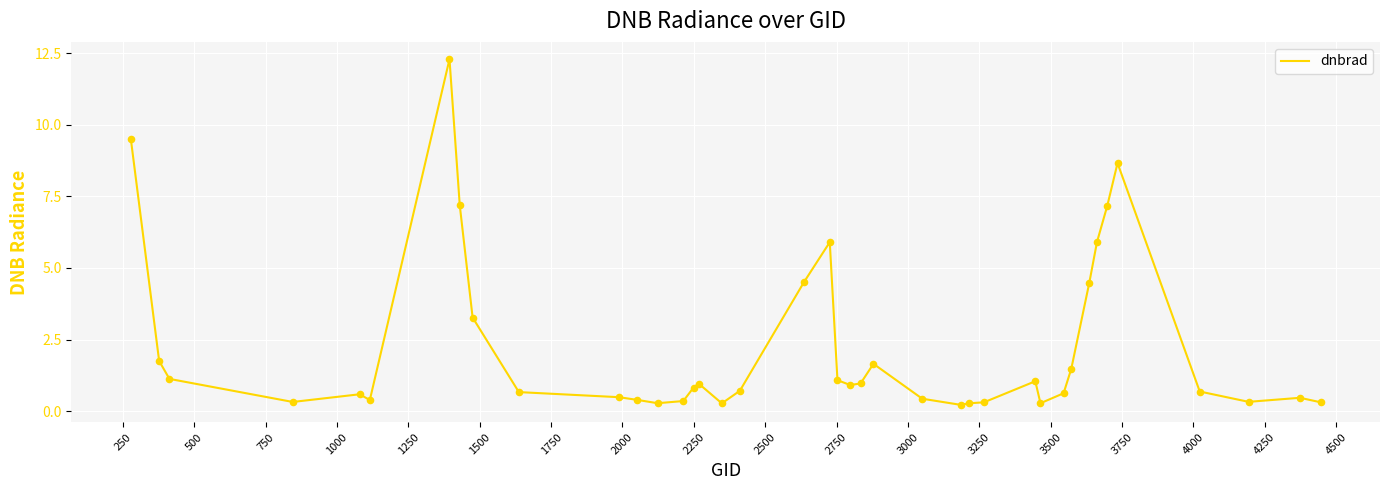

What is the maximum value shown in the chart?

12.3